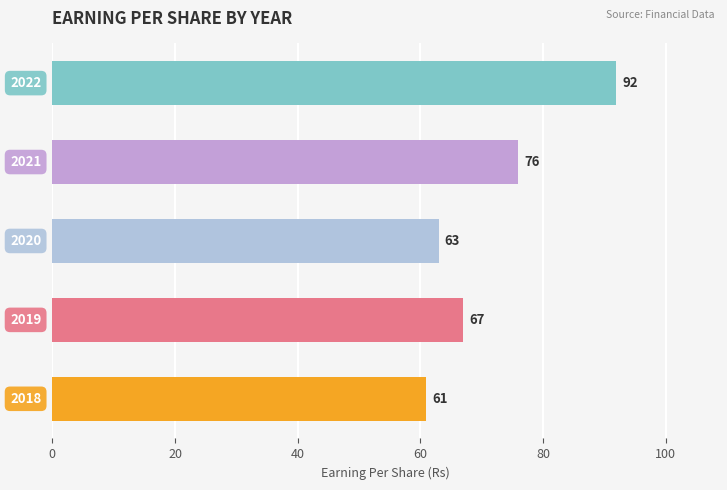

What is the sum of all values?

359